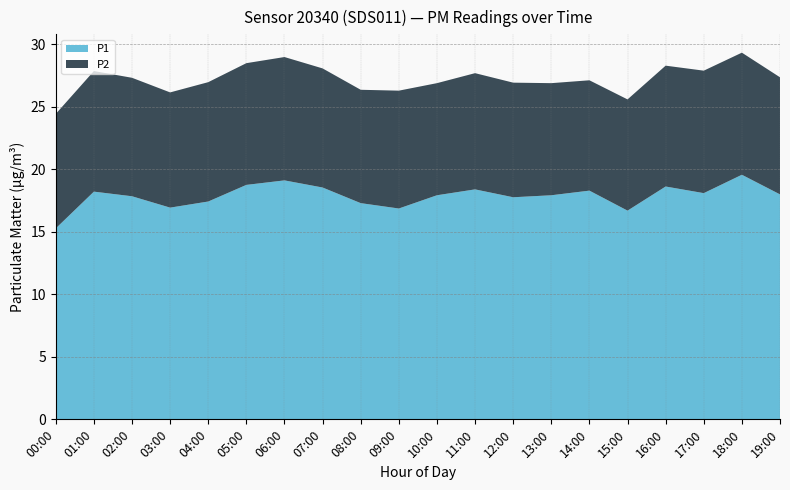

Reading left to right, list all the values displayed in this chart.

P1: 00:00=15.3	01:00=18.2	02:00=17.9	03:00=16.9	04:00=17.4	05:00=18.8	06:00=19.1	07:00=18.6	08:00=17.3	09:00=16.9	10:00=17.9	11:00=18.4	12:00=17.8	13:00=17.9	14:00=18.3	15:00=16.7	16:00=18.6	17:00=18.1	18:00=19.6	19:00=18.0
P2: 00:00=9.2	01:00=9.7	02:00=9.5	03:00=9.2	04:00=9.6	05:00=9.7	06:00=9.9	07:00=9.5	08:00=9.1	09:00=9.4	10:00=9.0	11:00=9.3	12:00=9.2	13:00=9.0	14:00=8.8	15:00=8.9	16:00=9.7	17:00=9.8	18:00=9.8	19:00=9.4